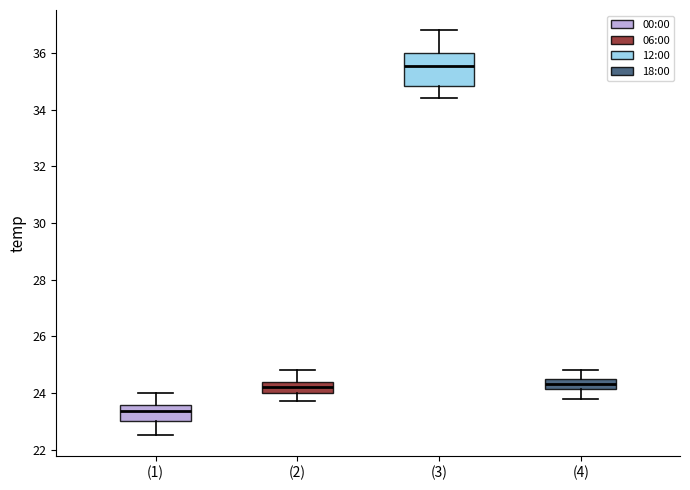

Where is the lower edge of the box for (3) on the y-axis? The values are not printed on the chart, so give them approximately, as read against the axis.

34.8